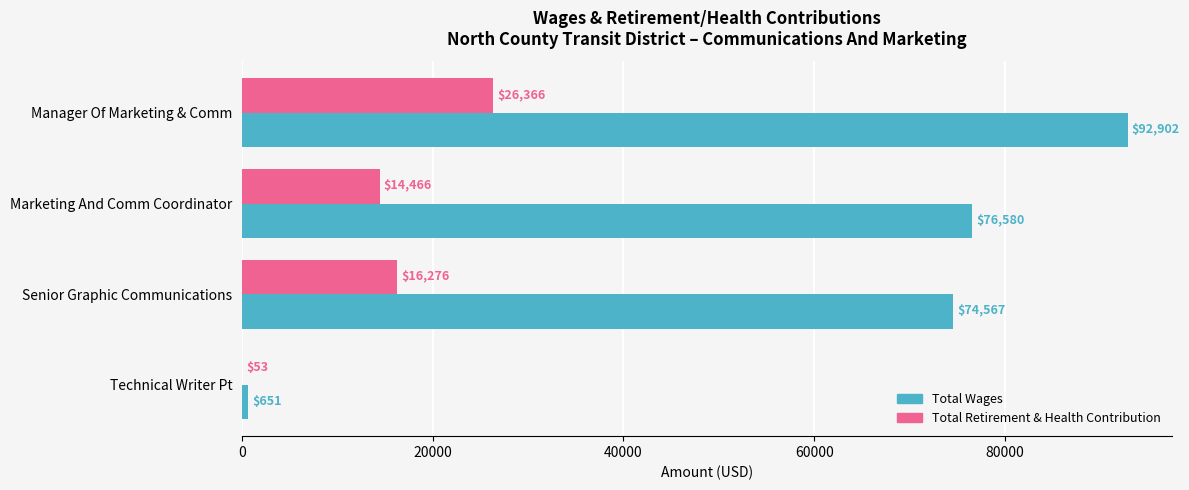

Which series has the largest total across all categories?

Total Wages